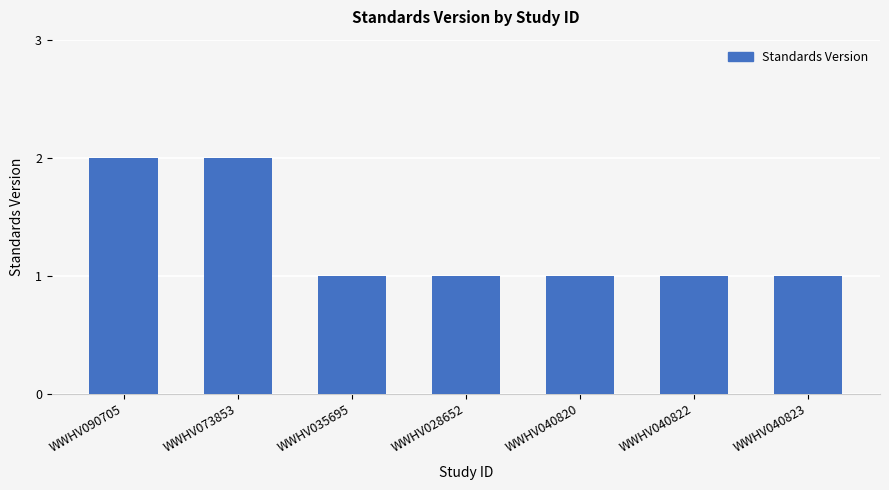

What position from the left is WWHV090705?

1